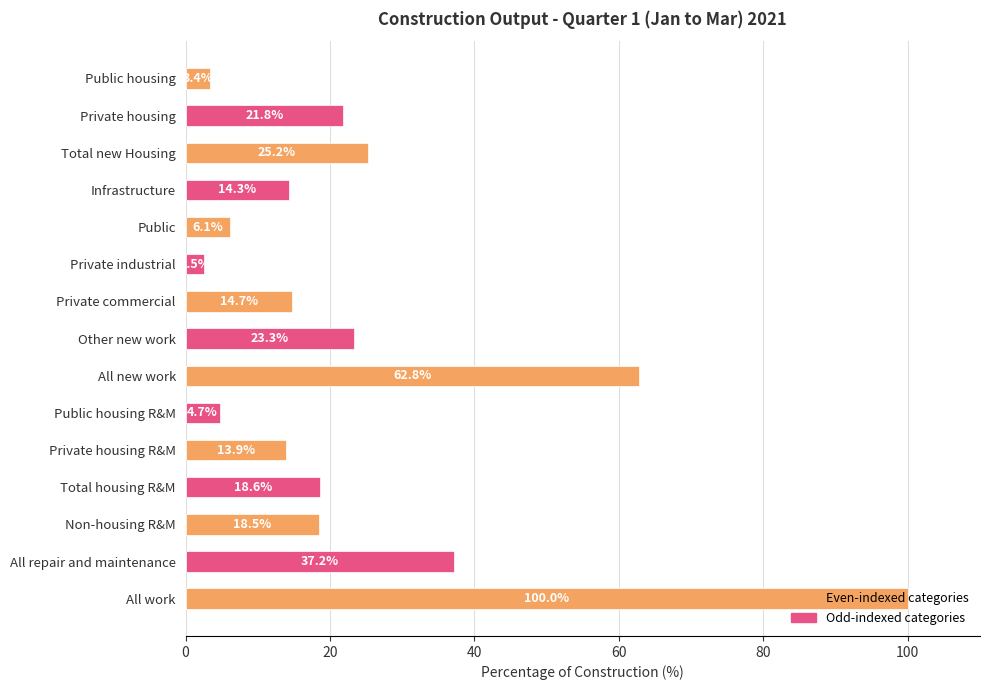

What is the difference between the maximum and minimum values?

97.5